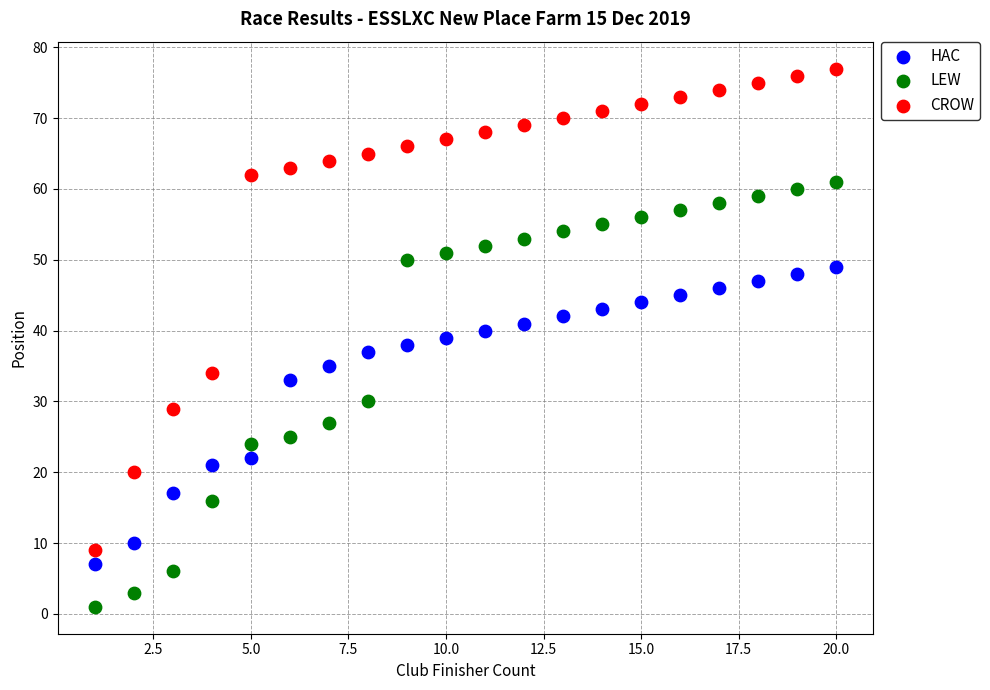

Across all data points, what is the range of X values (max minus min)?

19